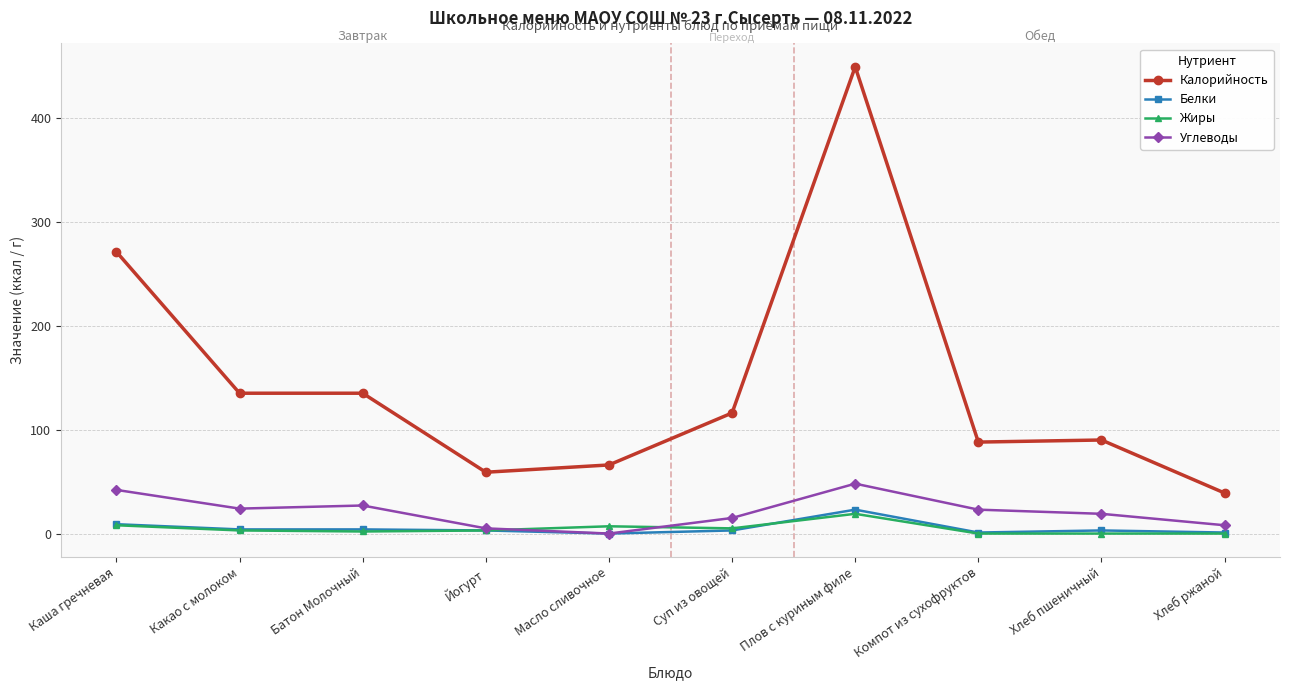

The Белки series shows 4 at Какао с молоком. True or false?

True